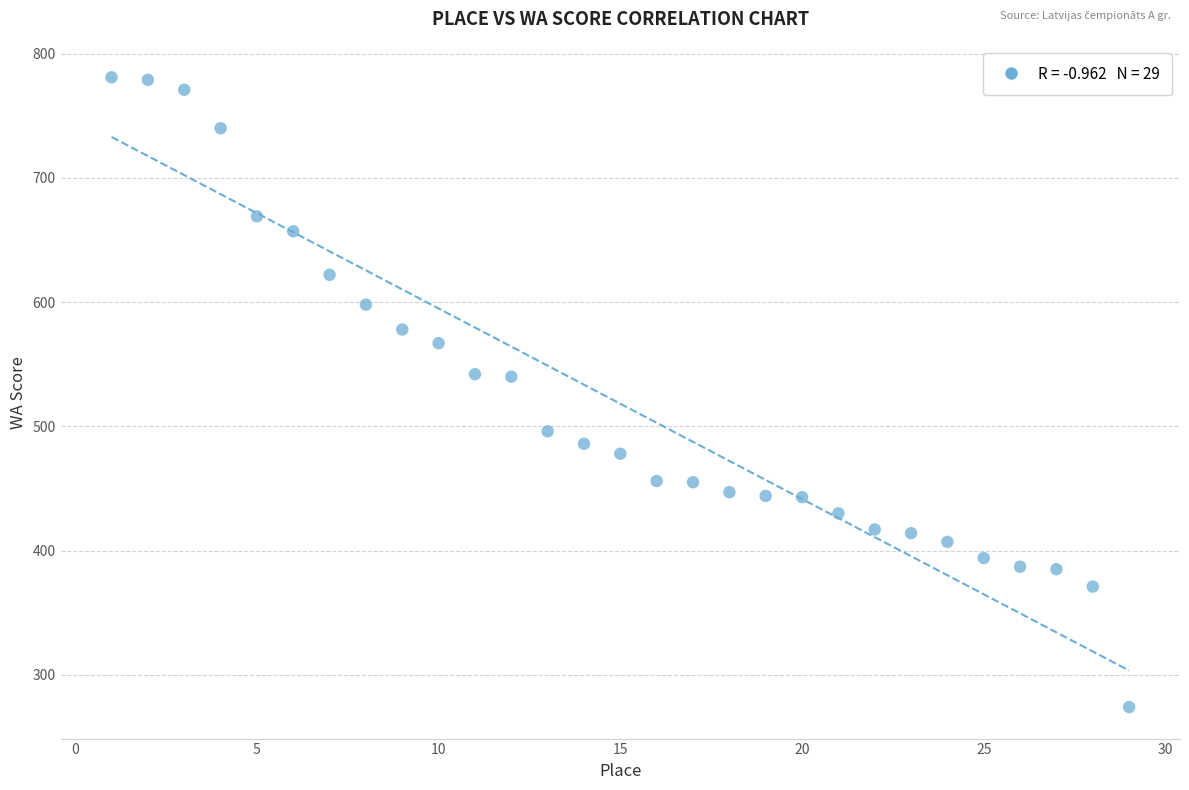

What is the range of Y values (max minus min)?

507